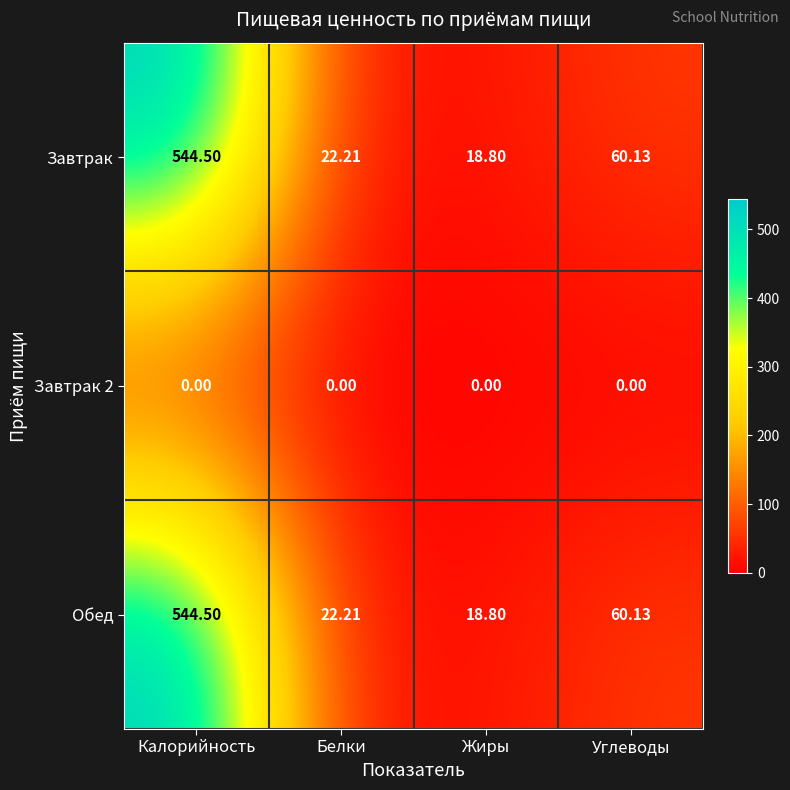

At which label does Обед first exceed 60?

Калорийность